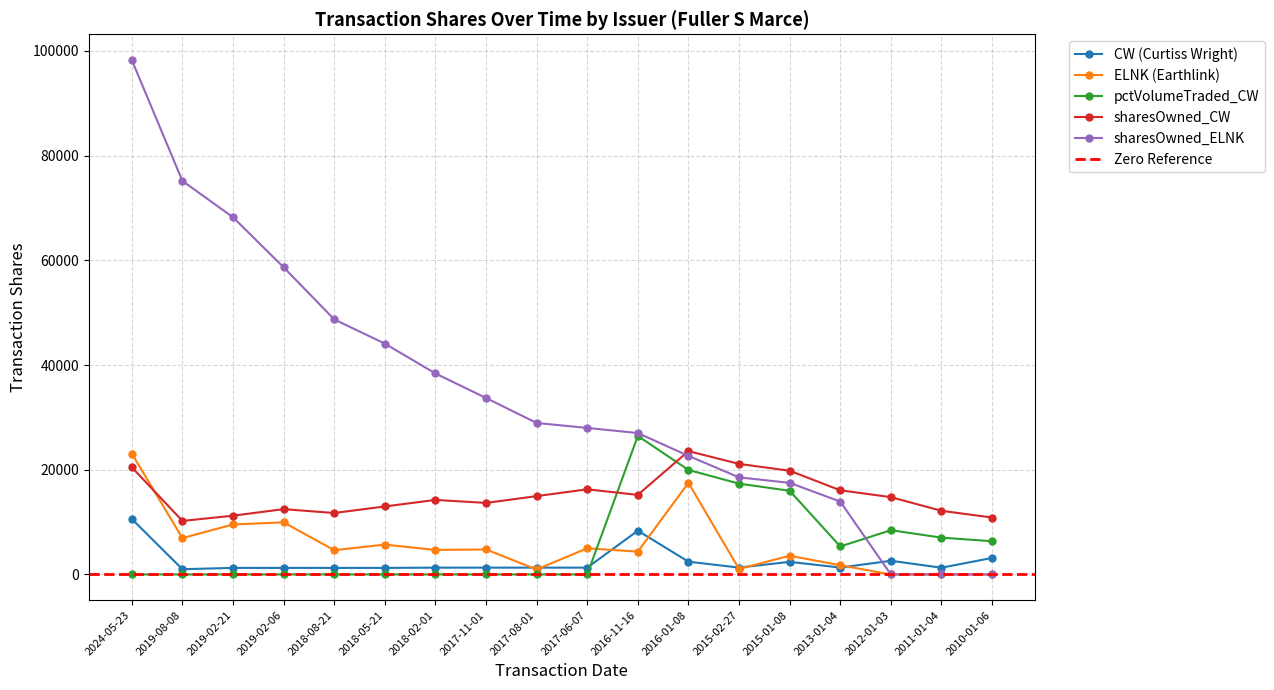

True or false: sharesOwned_CW has more than 1 interior local peaks.

True